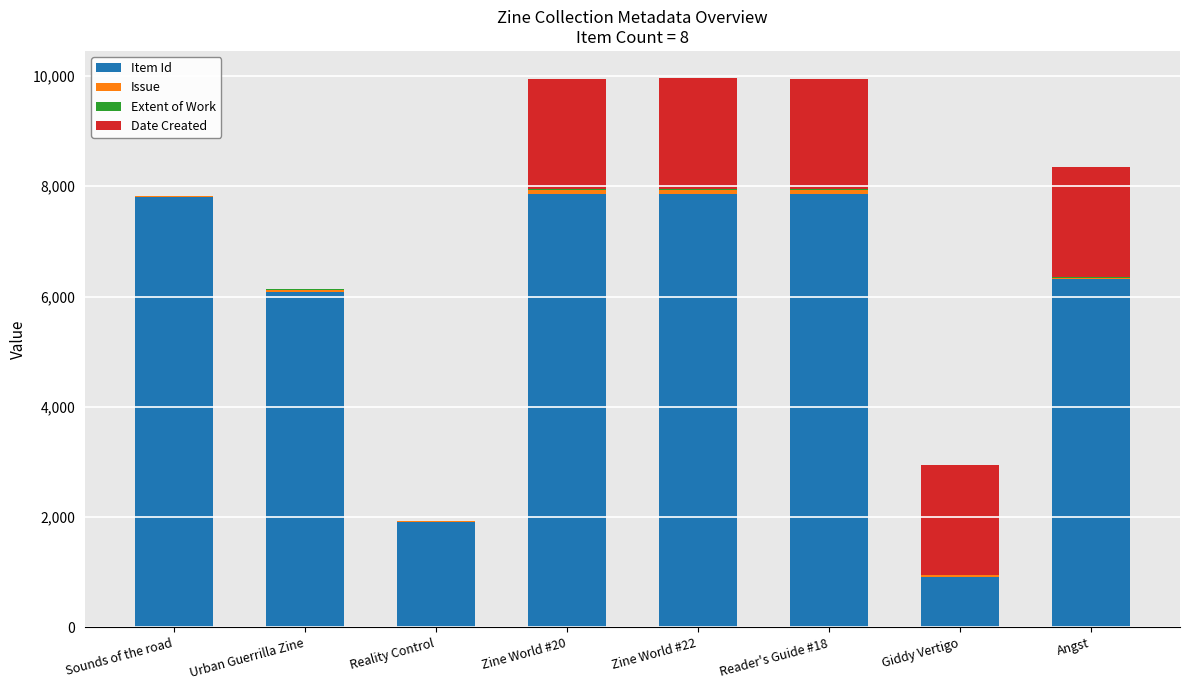

True or false: Item Id has a value of 1907 at Reality Control.

True